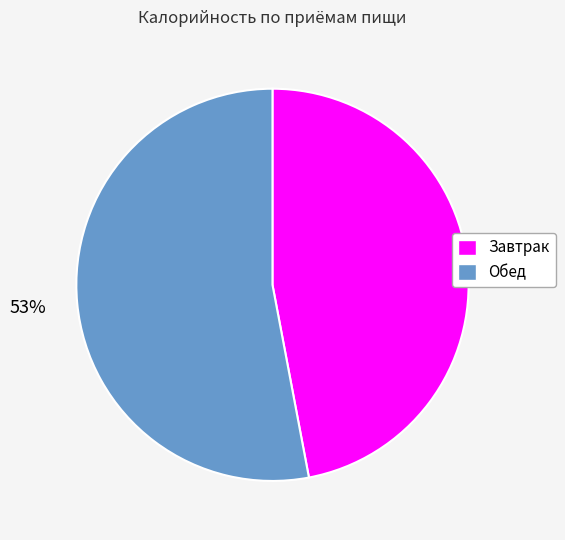

Which has a higher value, Обед or Завтрак?

Обед